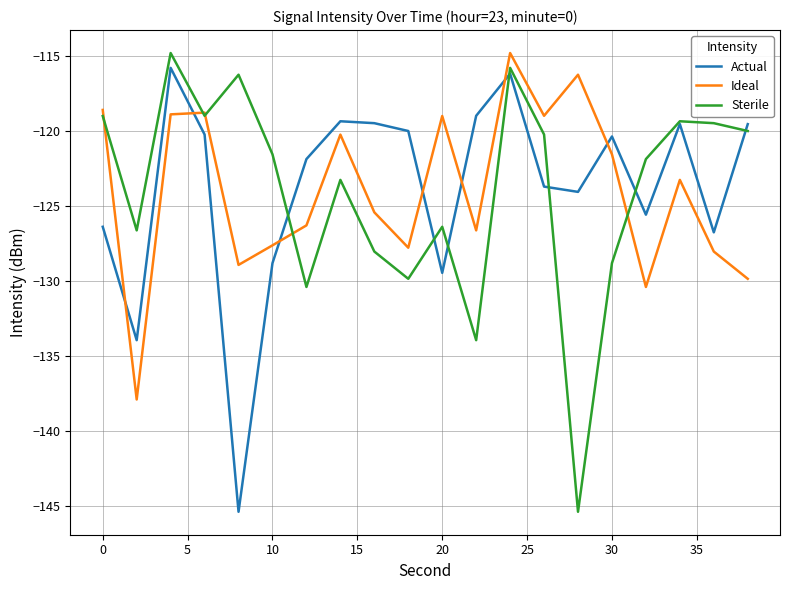

What is the greatest value displayed?

-114.8